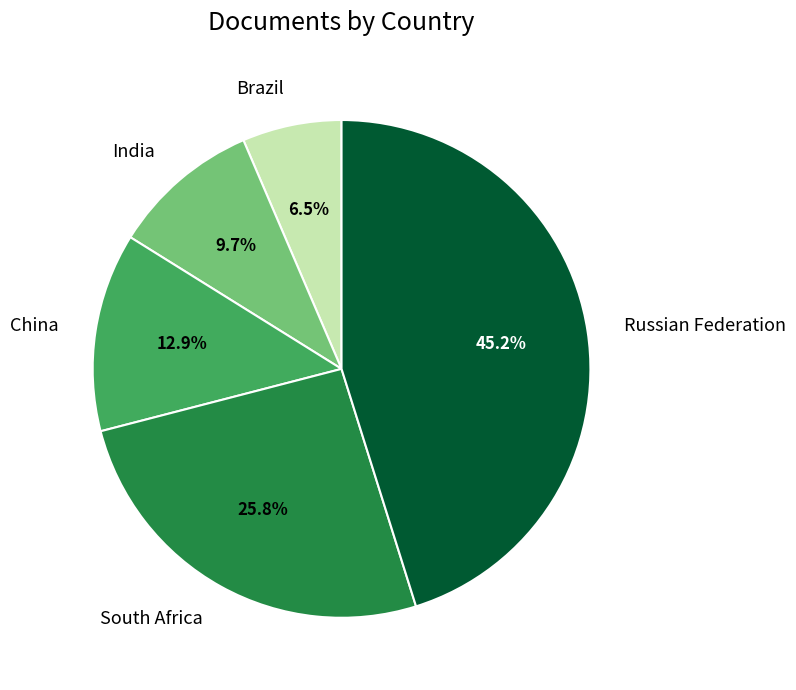

To the nearest percent, what is the combined percentage of Russian Federation and India?

55%